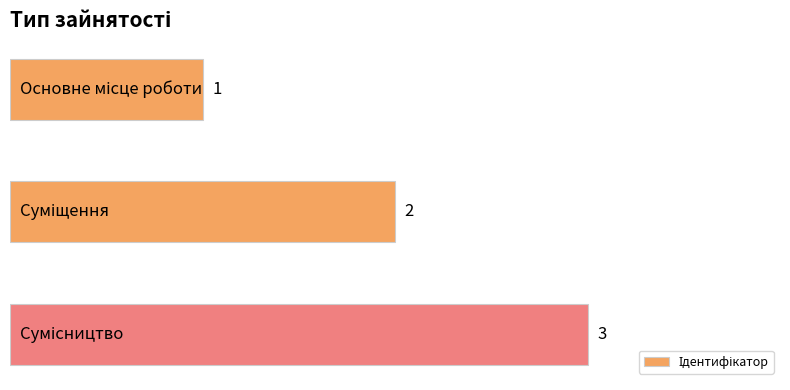

What is the value of the 2nd bar from the top?

2